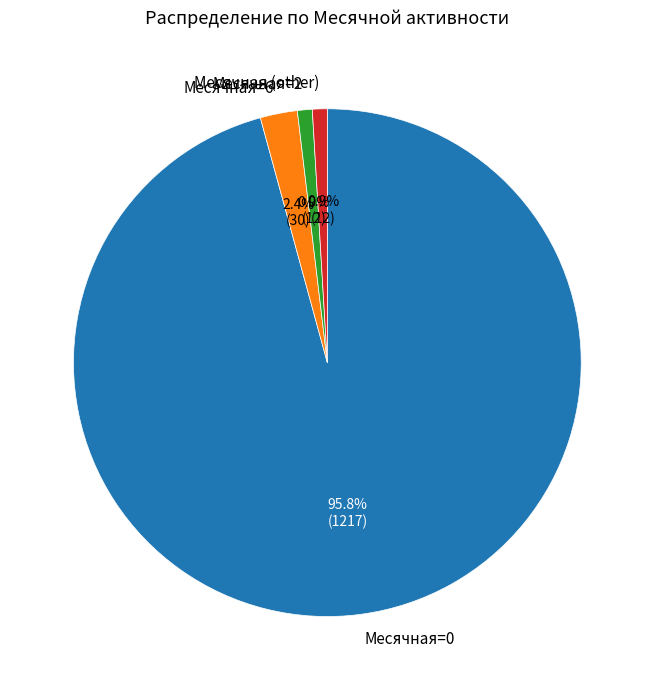

Which slice is the largest?

Месячная=0